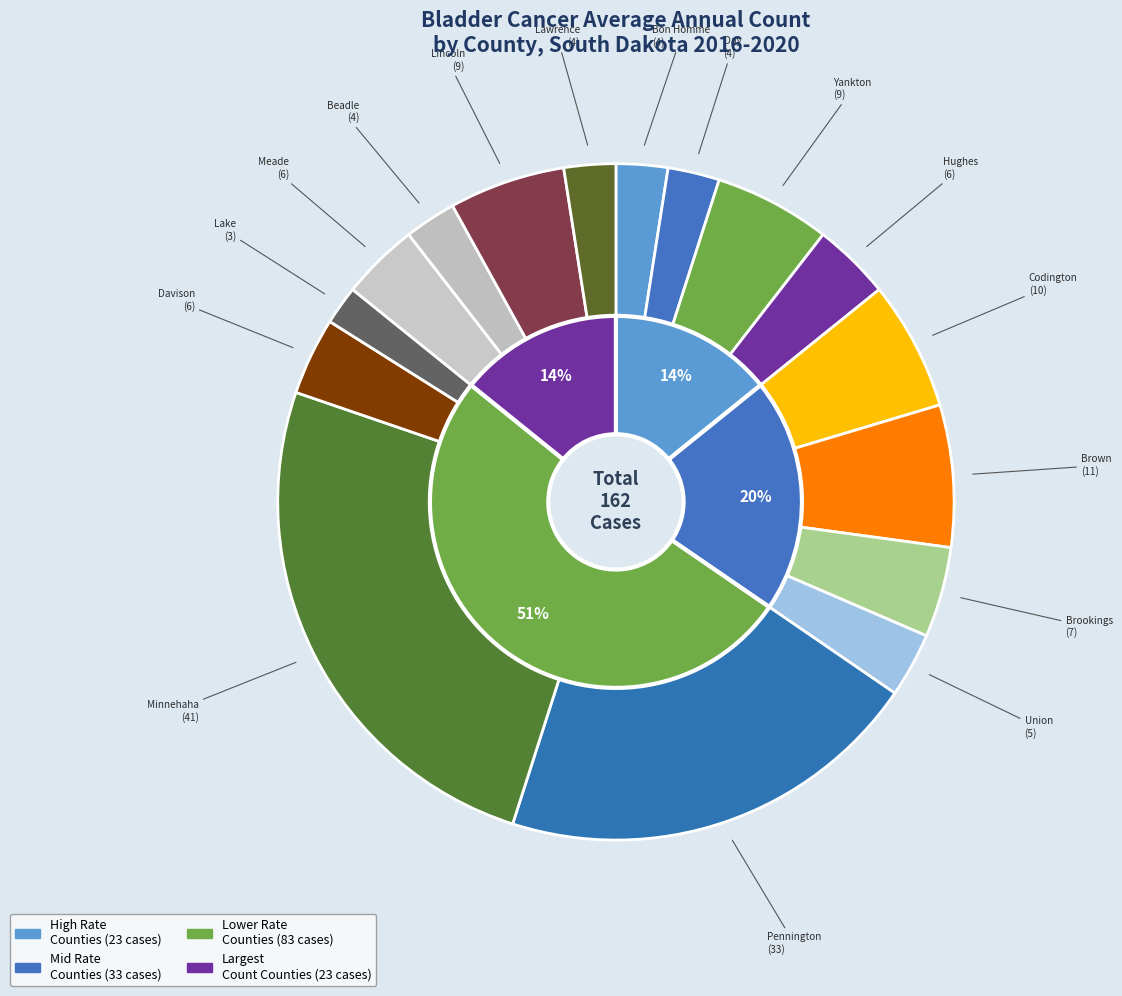

Count the number of slices in the pie.

16